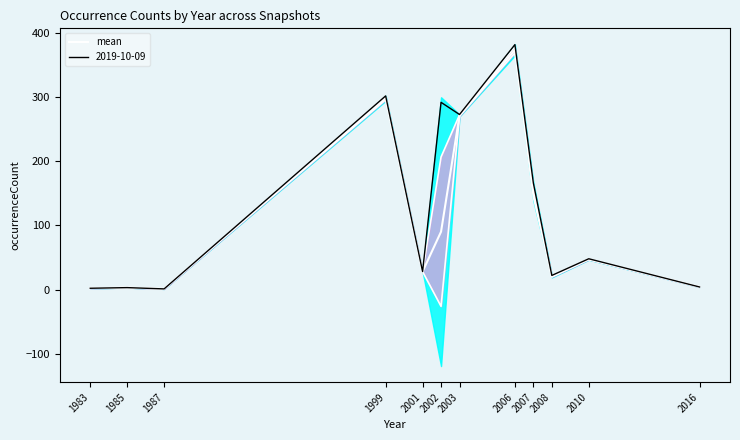

What is the sum of the values at 2016 and 2003?

275.5